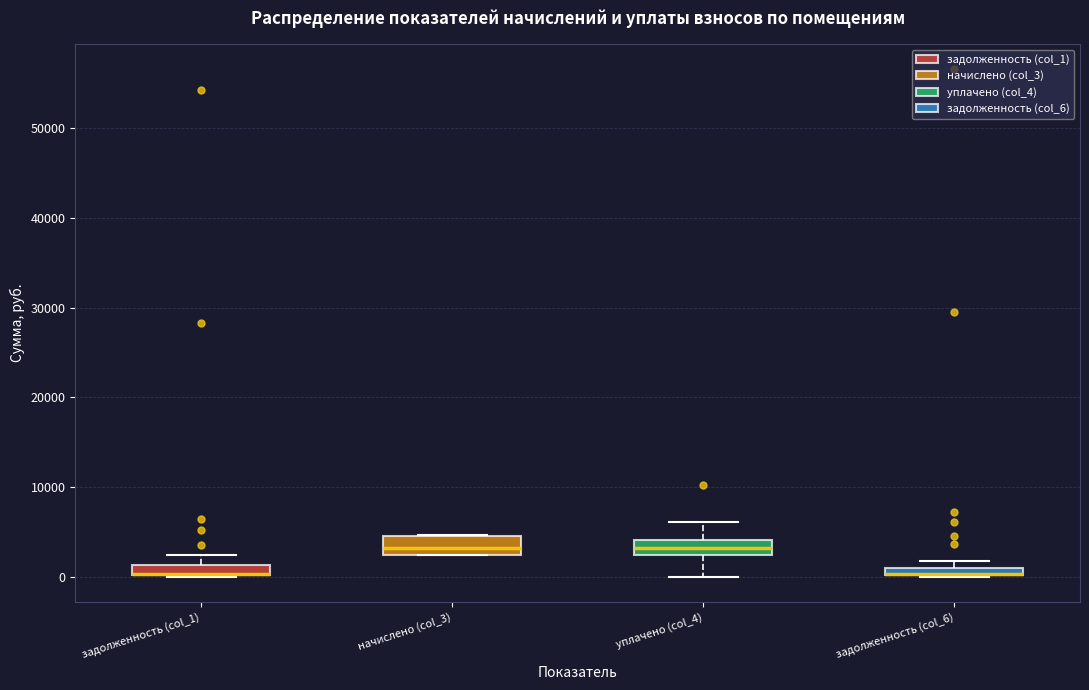

Where is the lower edge of the box for задолженность (col_1) on the y-axis? The values are not printed on the chart, so give them approximately, as read against the axis.

0